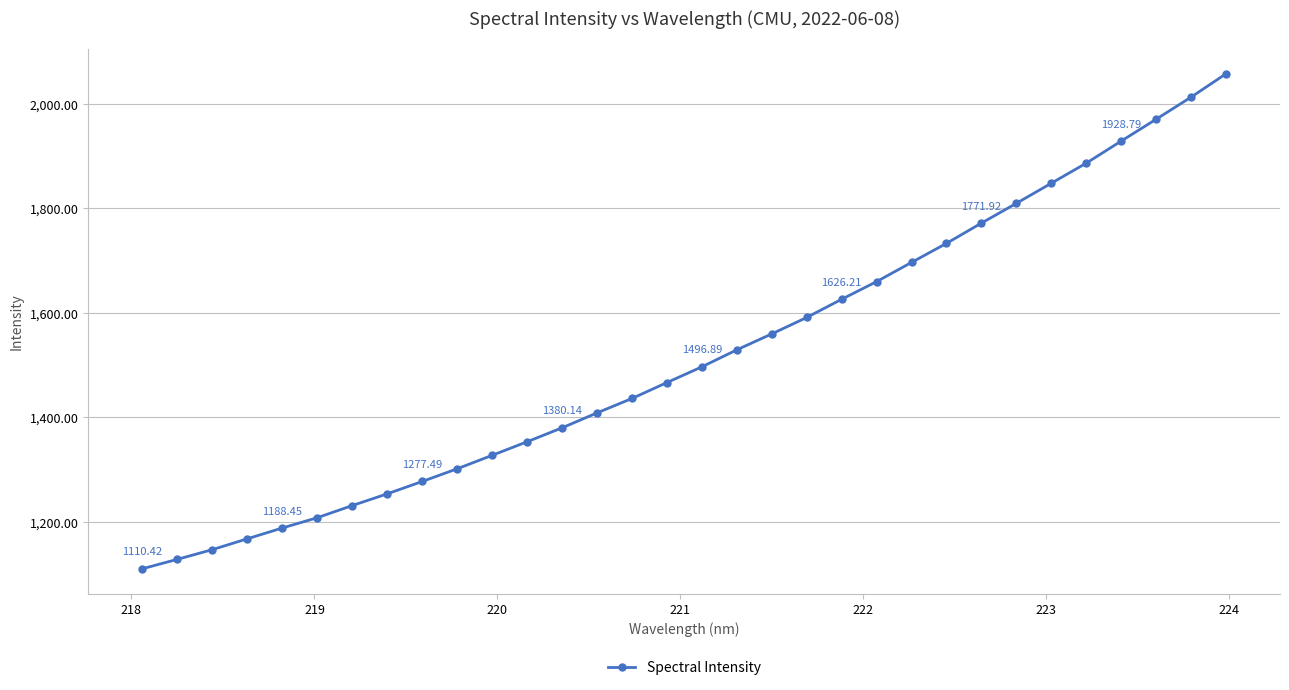

Reading left to right, transcribe all the data shown in this chart.

1110.4	1128.5	1147.0	1167.8	1188.5	1208.1	1231.4	1253.8	1277.5	1301.8	1327.5	1353.5	1380.1	1408.7	1436.3	1466.8	1496.9	1529.4	1559.9	1591.4	1626.2	1660.0	1696.7	1733.2	1771.9	1809.7	1848.2	1886.6	1928.8	1970.5	2012.8	2057.5